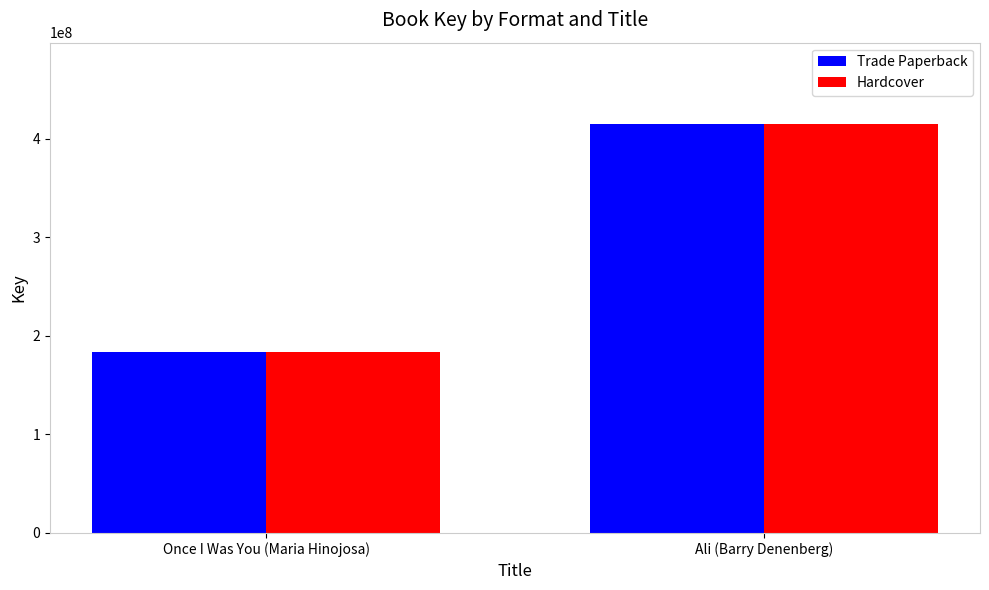

At which category is the sum across all series the highest?

Ali (Barry Denenberg)